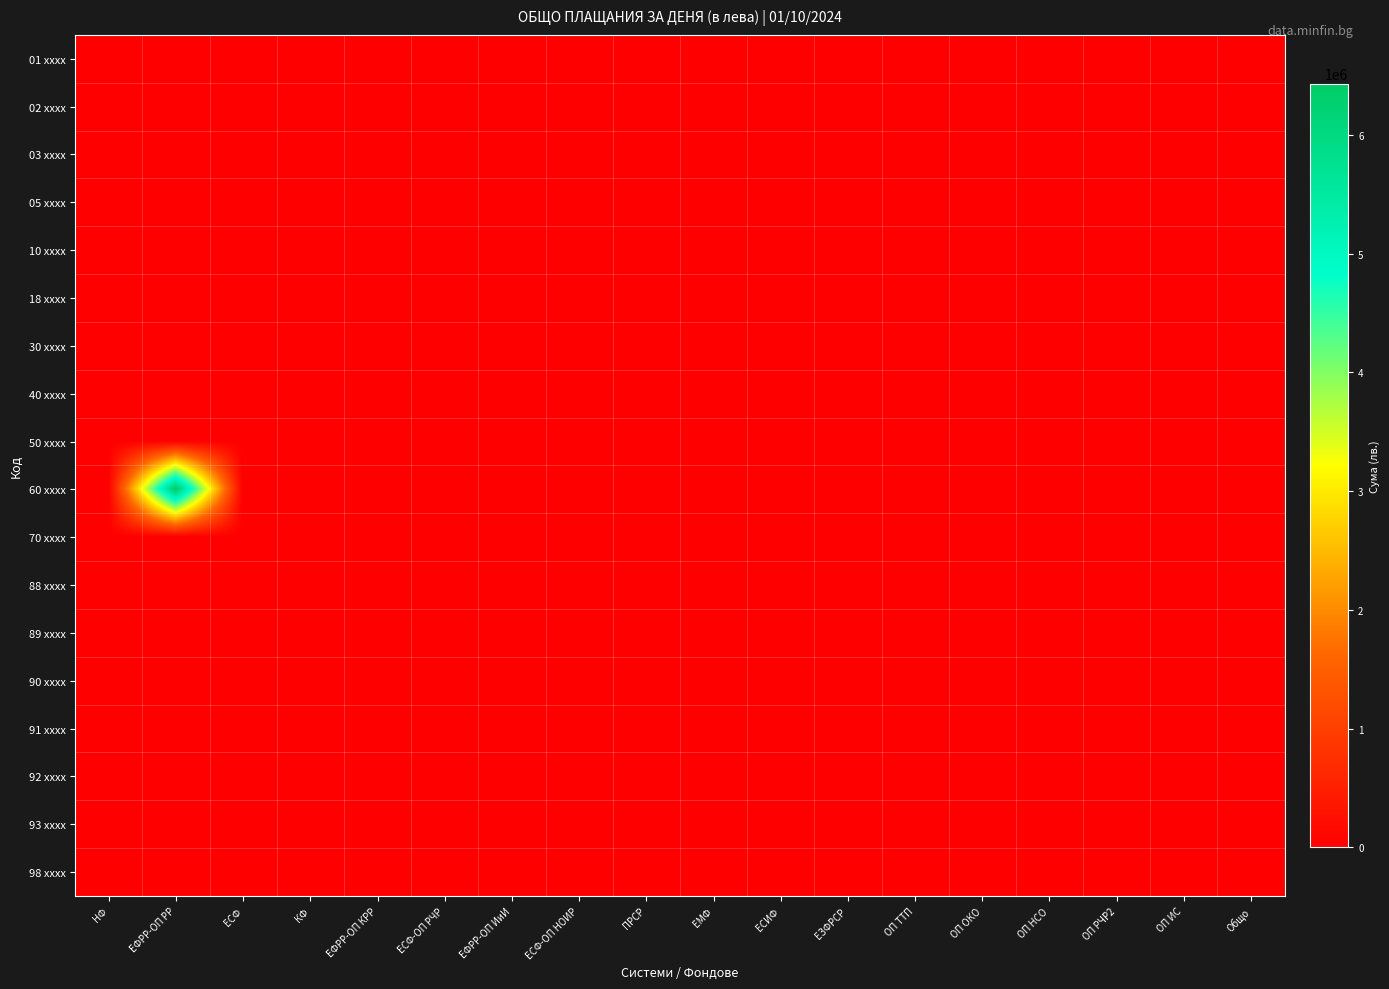

At which category is the sum across all series the highest?

ЕФРР-ОП РР